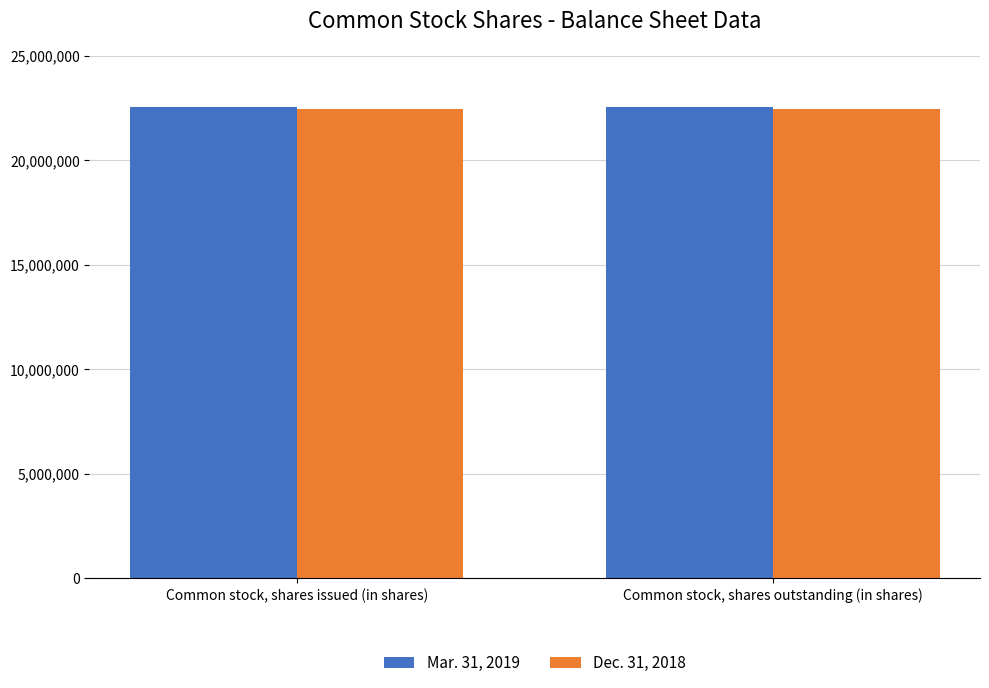

What is the spread (max minus min) of values at Common stock, shares outstanding (in shares)?

104000